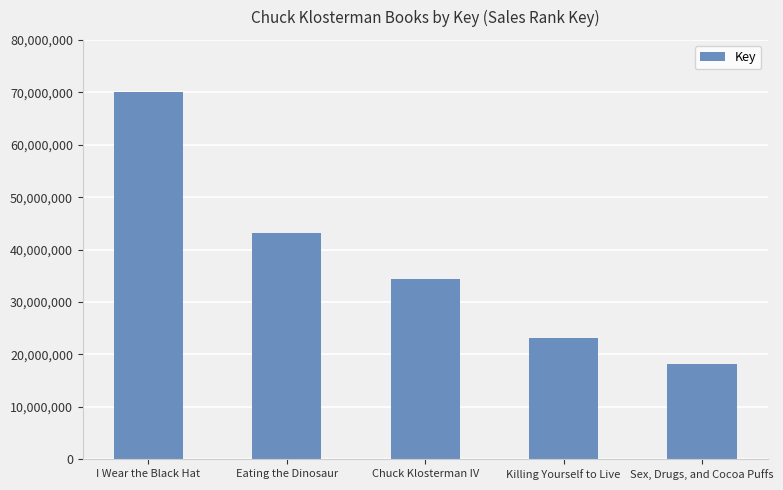

What is the value of the 5th bar from the left?

18278811